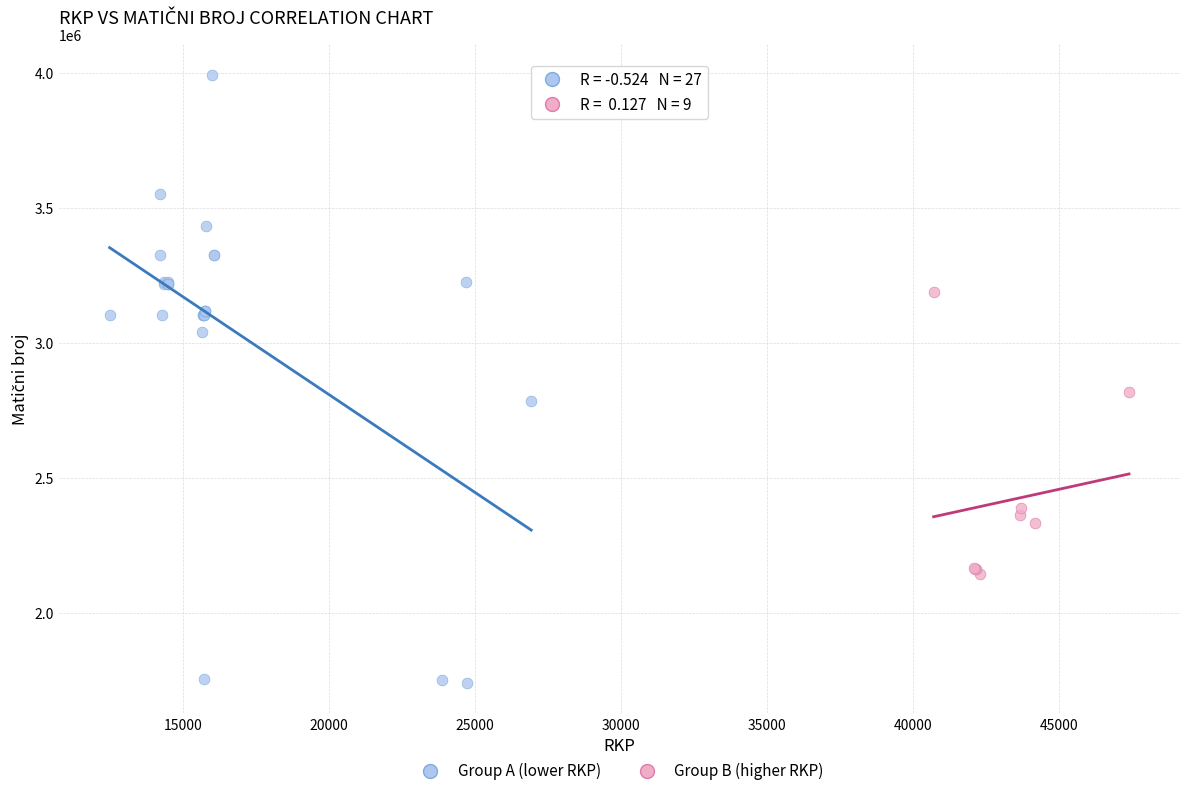

Which series contains the highest Y value?

Group A (lower RKP)